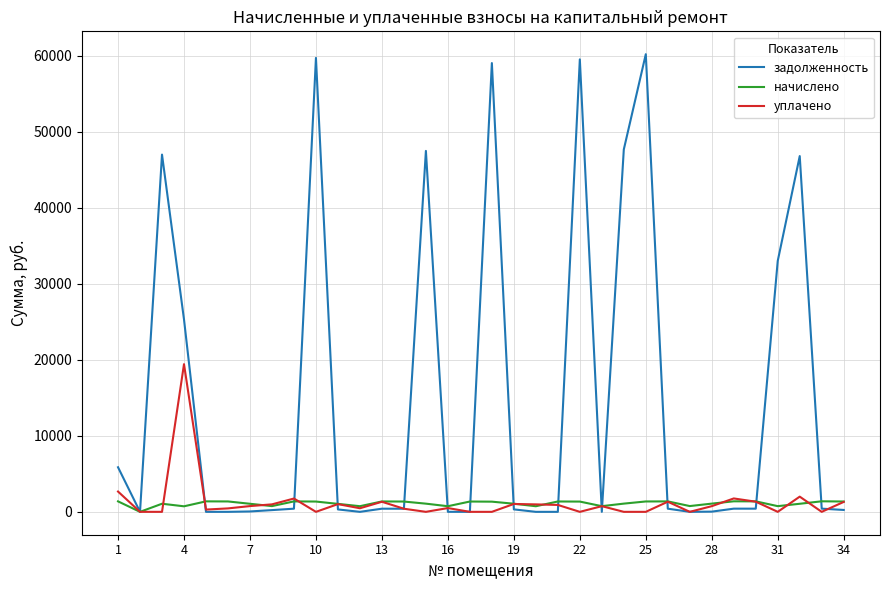

Which series has the largest range (max minus min)?

задолженность